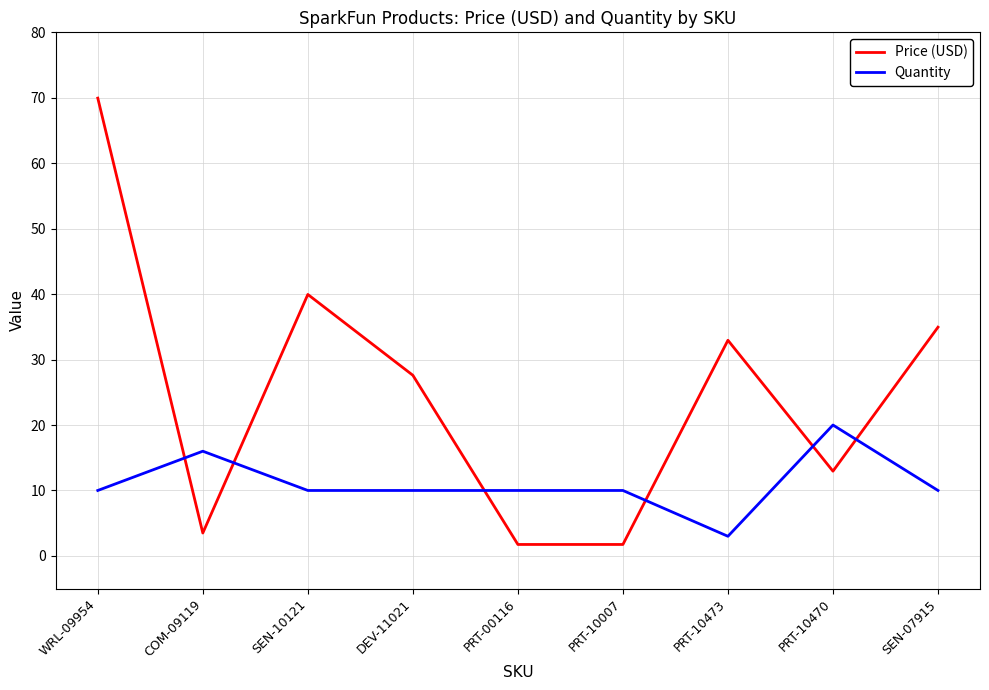

At how many categories does at least one series exceed 29?

4